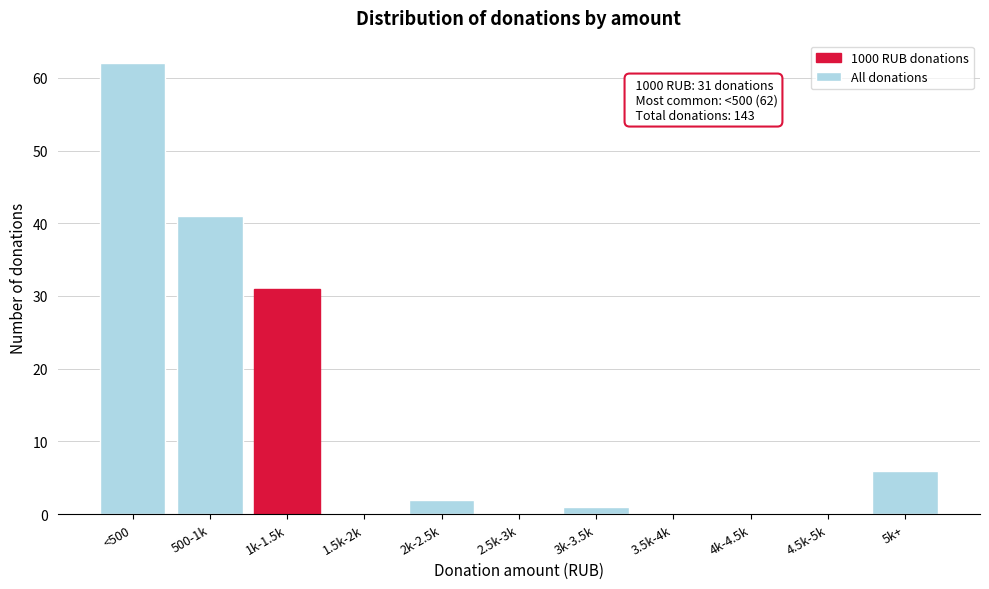

Reading left to right, list all the values displayed in this chart.

<500=62	500-1k=41	1k-1.5k=31	1.5k-2k=0	2k-2.5k=2	2.5k-3k=0	3k-3.5k=1	3.5k-4k=0	4k-4.5k=0	4.5k-5k=0	5k+=6